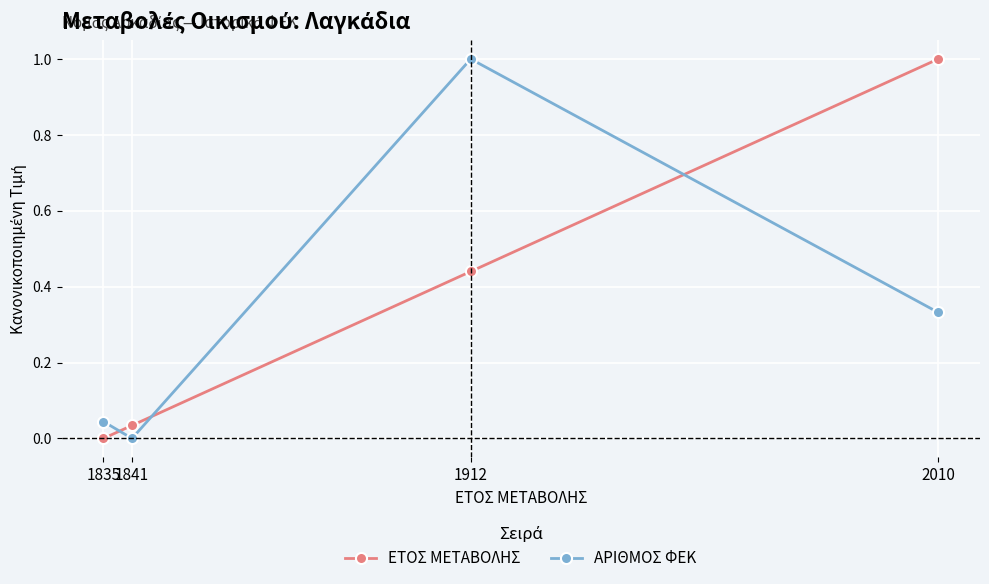

At which category is the sum across all series the highest?

1912